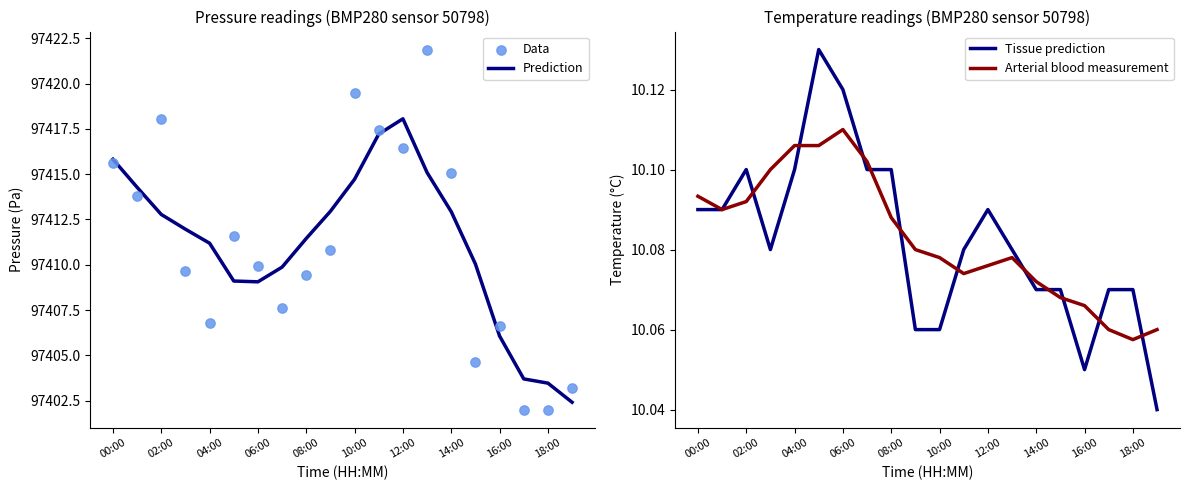

What is the lowest value of the Prediction series?

97402.4